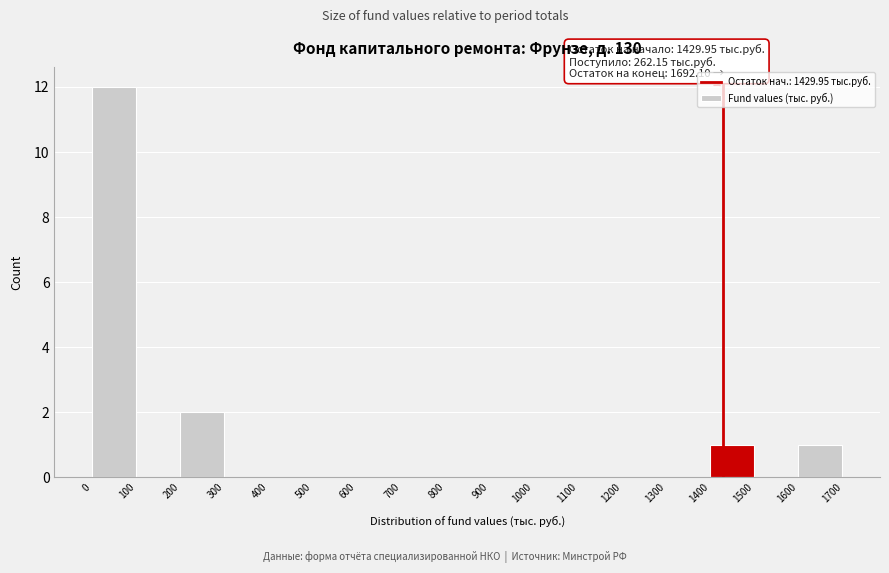

Over which range of the x-axis is the bar tallest?

0 to 100